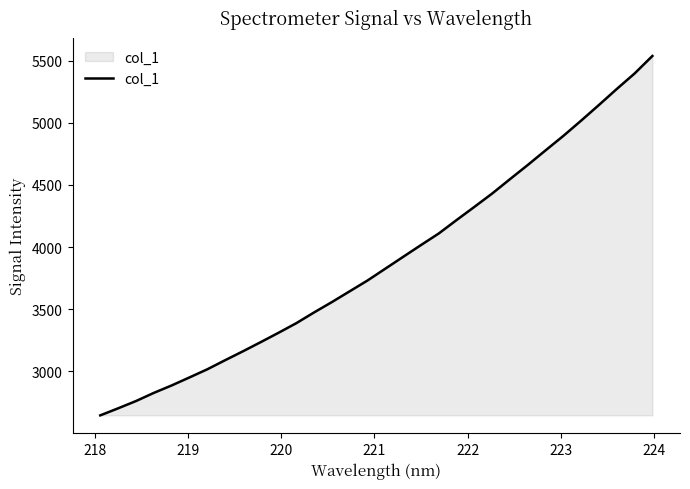

What is the minimum value shown in the chart?

2645.9